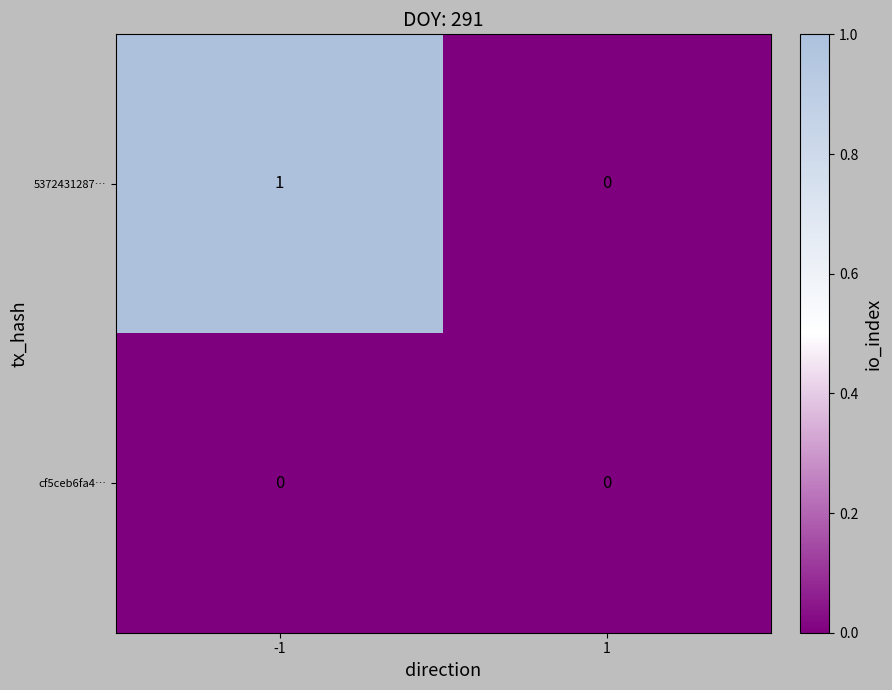

True or false: 5372431287… has a value of 1 at -1.

True